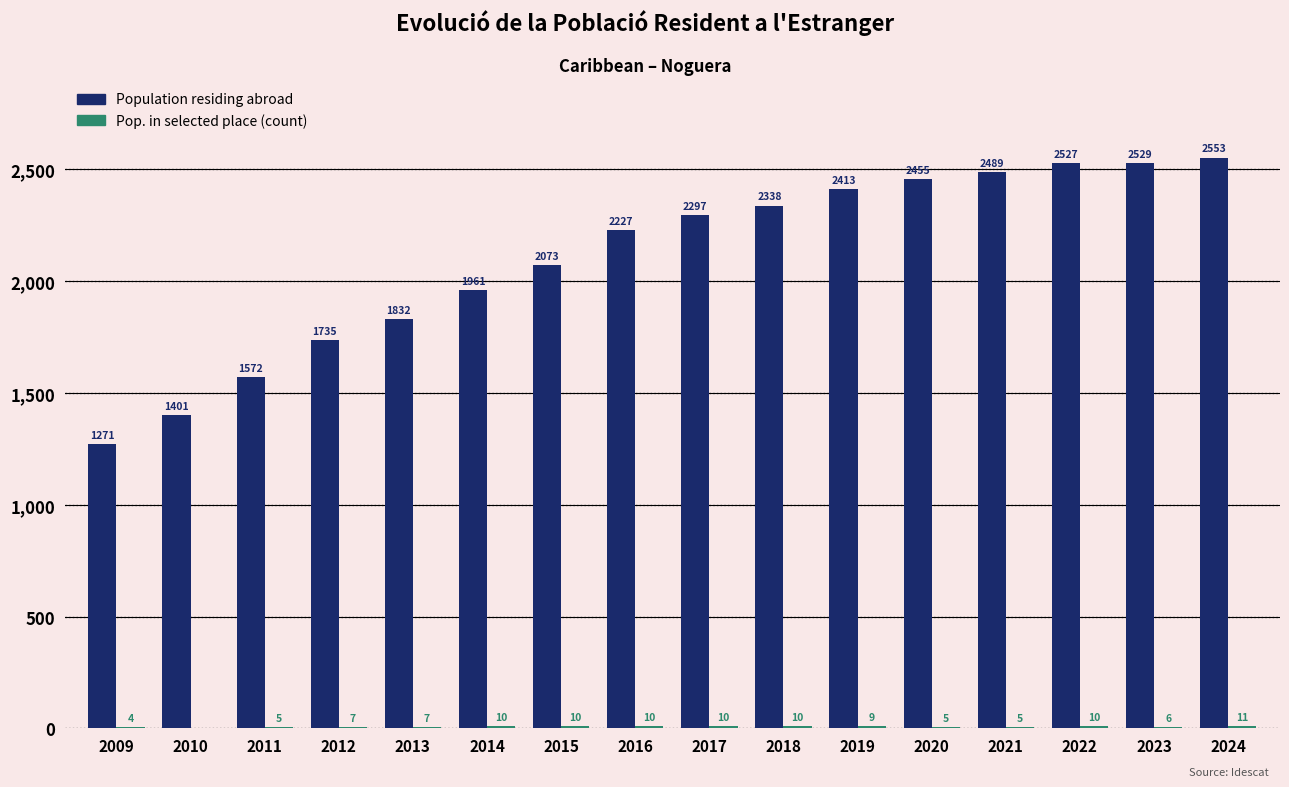

What is the greatest value displayed?

2553